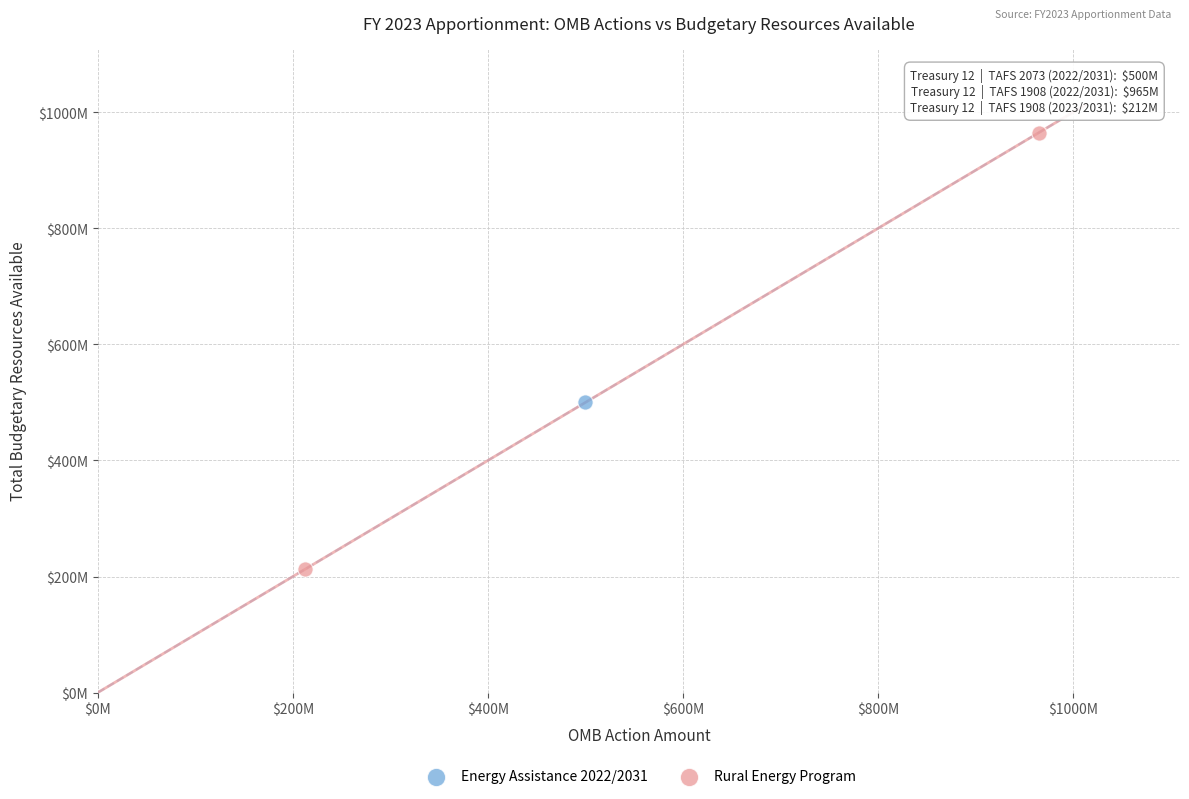

What are all the series names shown in the legend?

Energy Assistance 2022/2031, Rural Energy Program